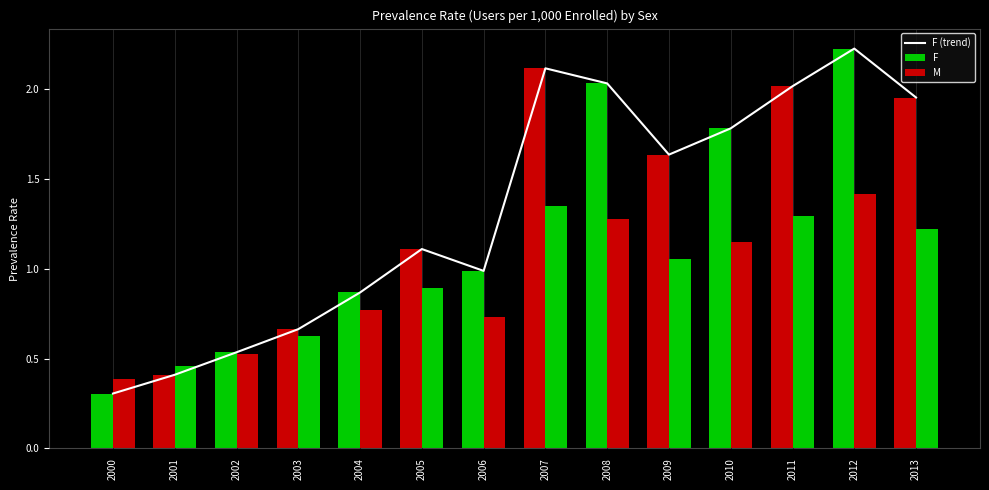

Reading right to left, extract all data points from this chart.

F (trend): 2013=2.0	2012=2.2	2011=2.0	2010=1.8	2009=1.6	2008=2.0	2007=2.1	2006=1.0	2005=1.1	2004=0.9	2003=0.7	2002=0.5	2001=0.4	2000=0.3
F: 2013=2.0	2012=2.2	2011=2.0	2010=1.8	2009=1.6	2008=2.0	2007=2.1	2006=1.0	2005=1.1	2004=0.9	2003=0.7	2002=0.5	2001=0.4	2000=0.3
M: 2013=1.2	2012=1.4	2011=1.3	2010=1.1	2009=1.1	2008=1.3	2007=1.3	2006=0.7	2005=0.9	2004=0.8	2003=0.6	2002=0.5	2001=0.5	2000=0.4